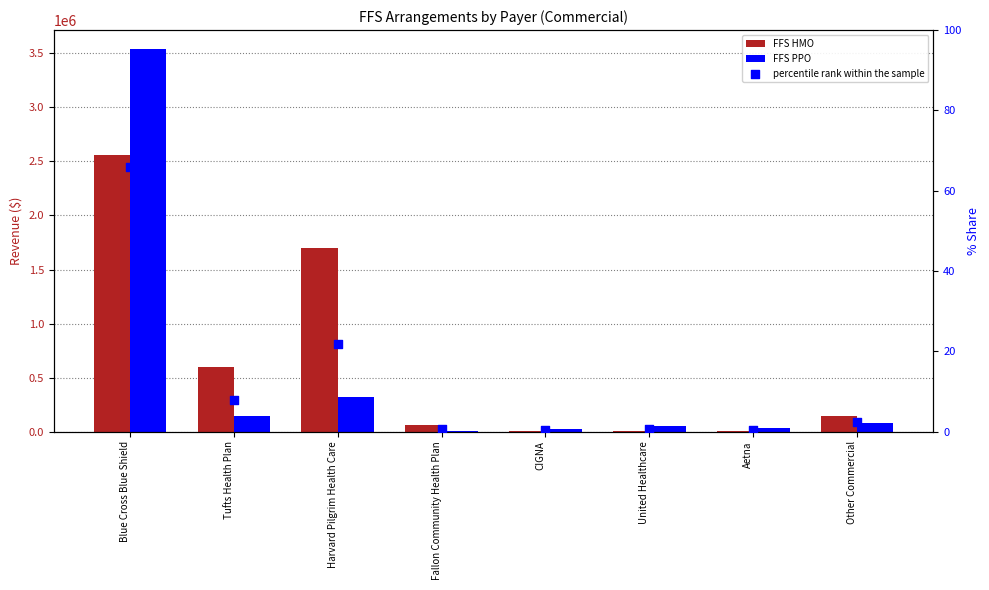

Which series has the largest total across all categories?

FFS HMO